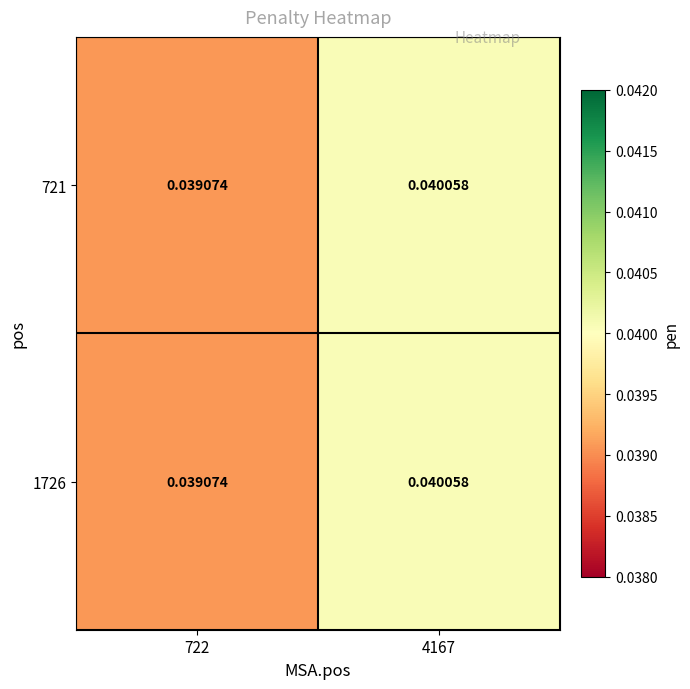

Reading left to right, list all the values displayed in this chart.

721: 722=0.0	4167=0.0
1726: 722=0.0	4167=0.0